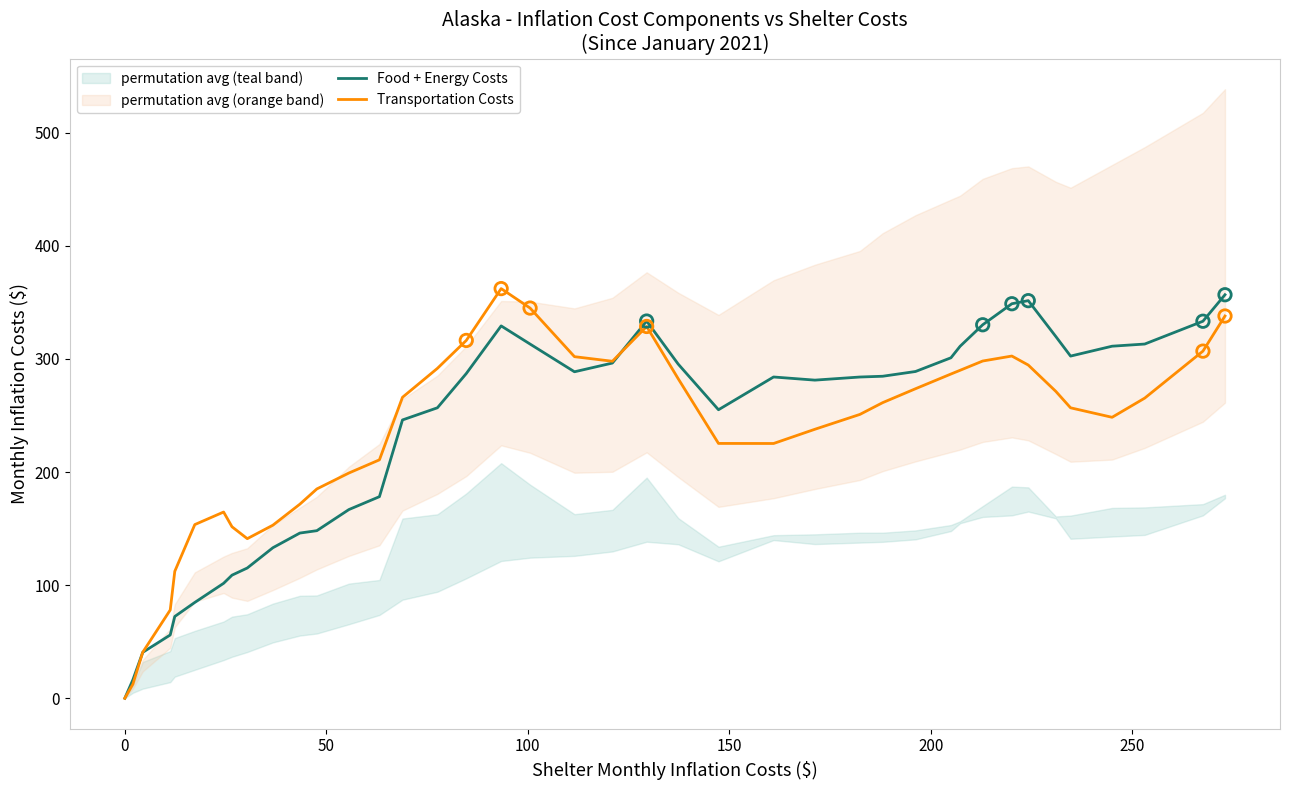

Which series has the largest total across all categories?

Food + Energy Costs